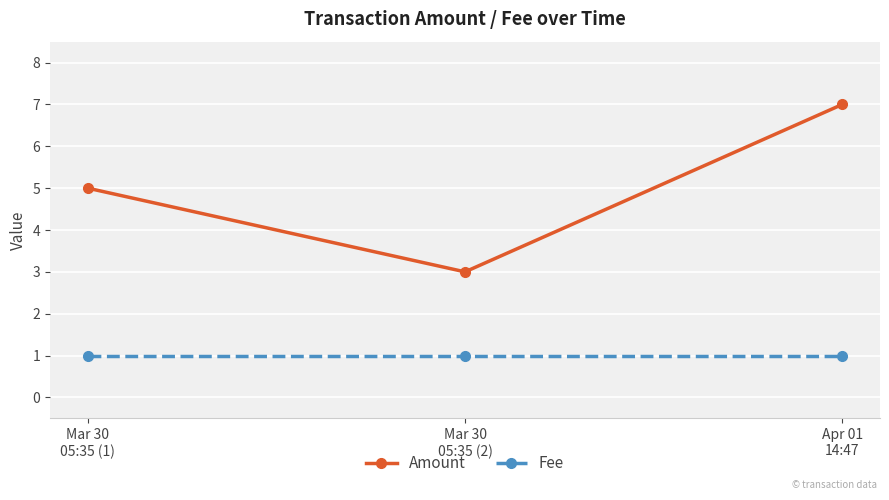

Which series has the largest range (max minus min)?

Amount